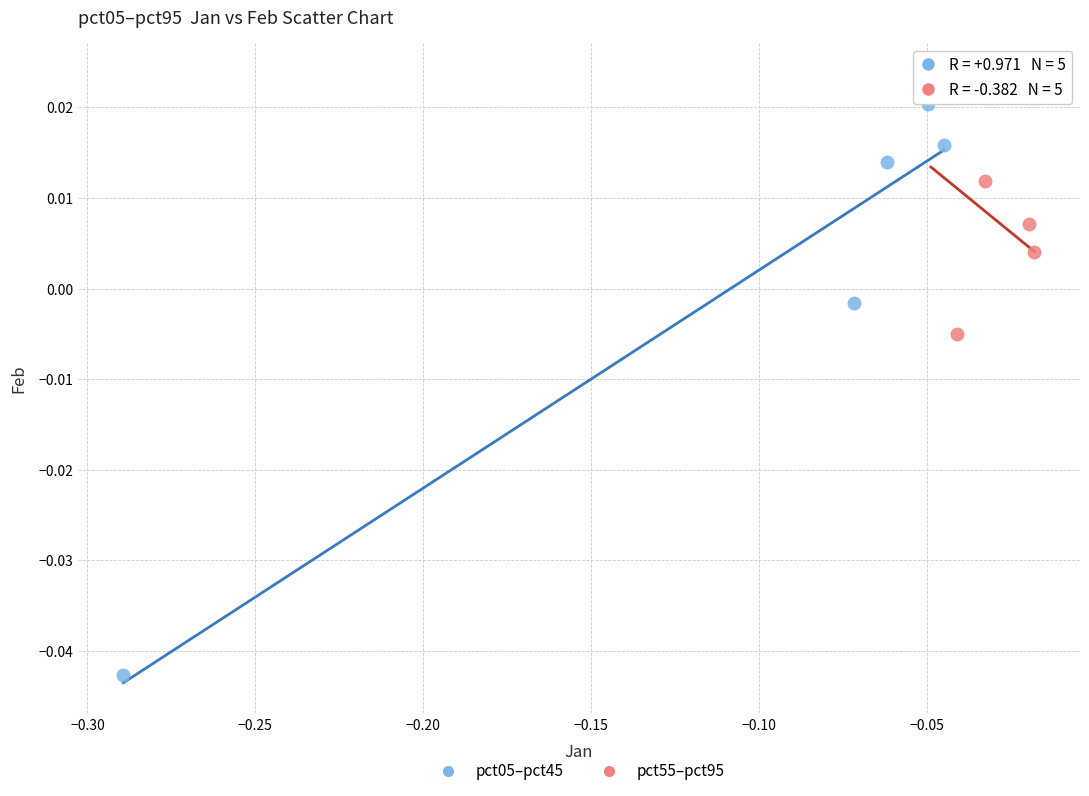

Which series contains the highest Y value?

pct55–pct95